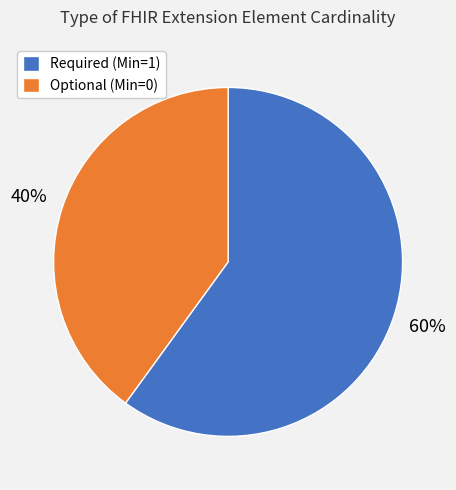

Which slice is the smallest?

Optional (Min=0)